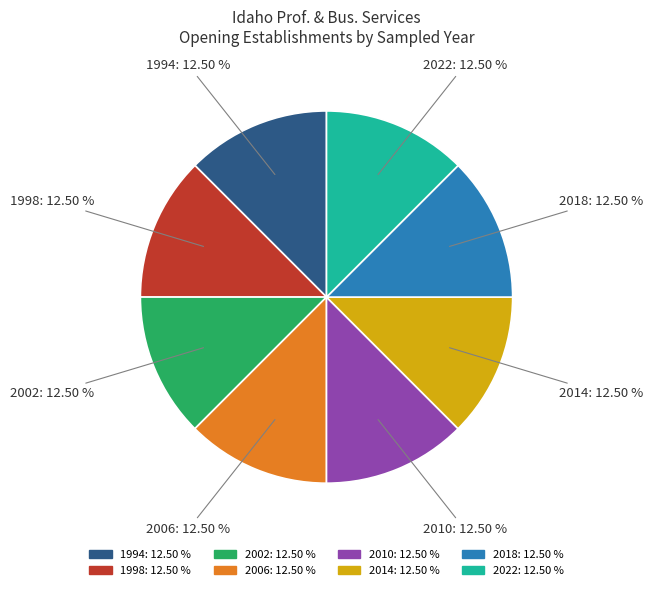

To the nearest percent, what is the difference between the largest and smallest slice percentages?

0%